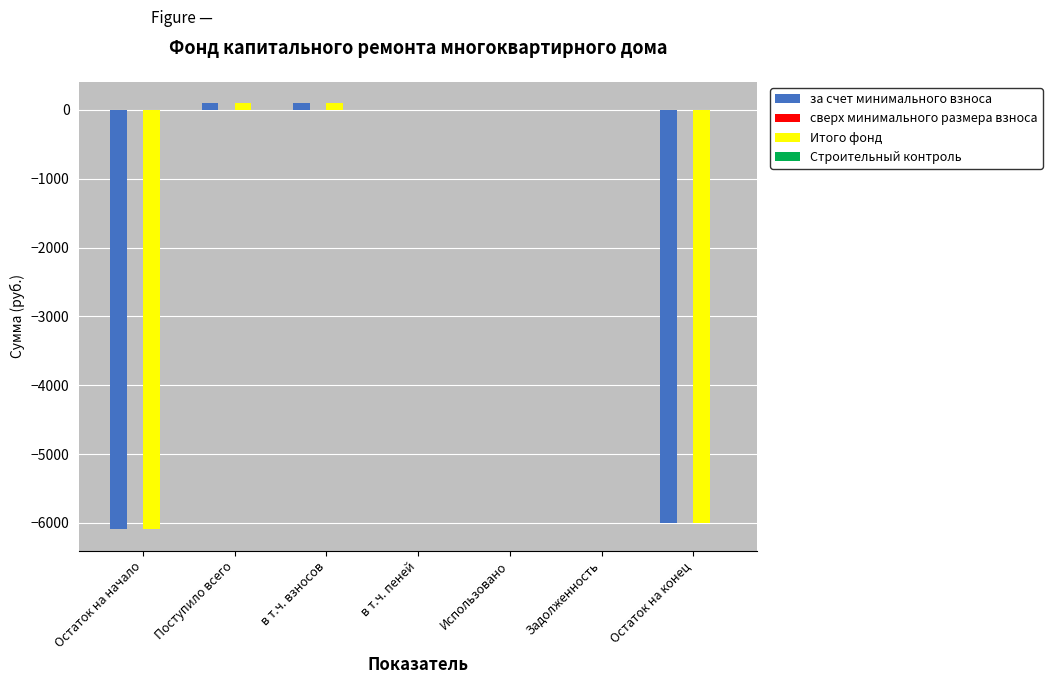

Count the number of data series in this chart.

2